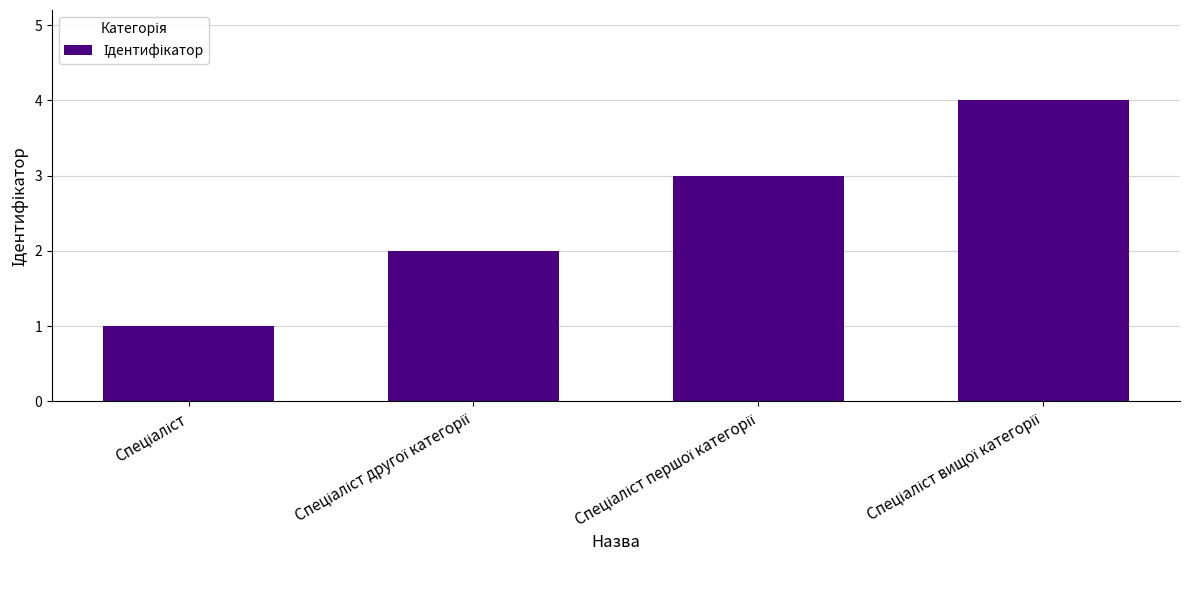

What is the difference between the maximum and minimum values?

3